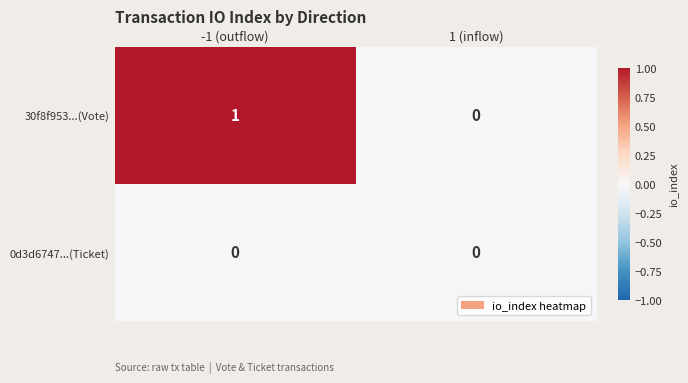

At which label is 30f8f953...(Vote) closest to 0?

1 (inflow)